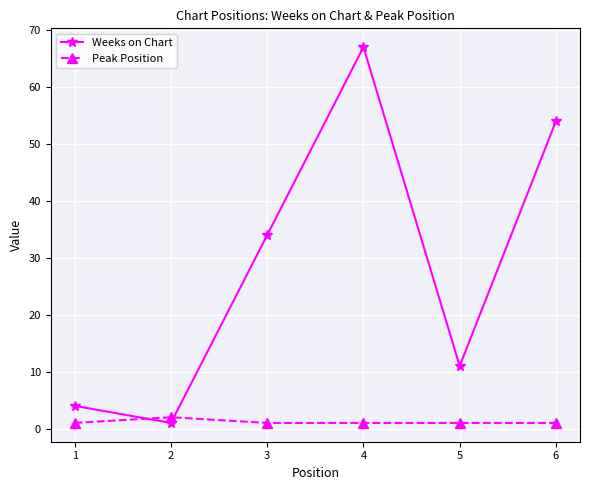

True or false: Weeks on Chart has more than 0 interior local peaks.

True